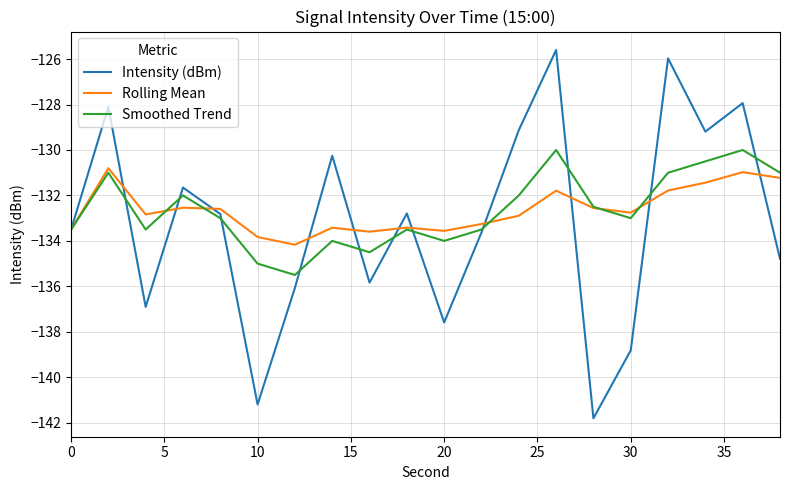

Rank the series by their maximum value, from highest to lowest.

Intensity (dBm), Smoothed Trend, Rolling Mean